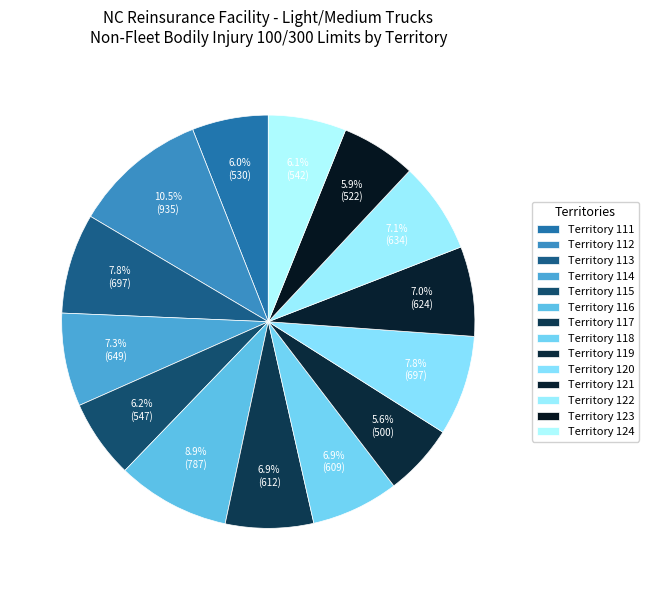

How many slices are in this pie chart?

14